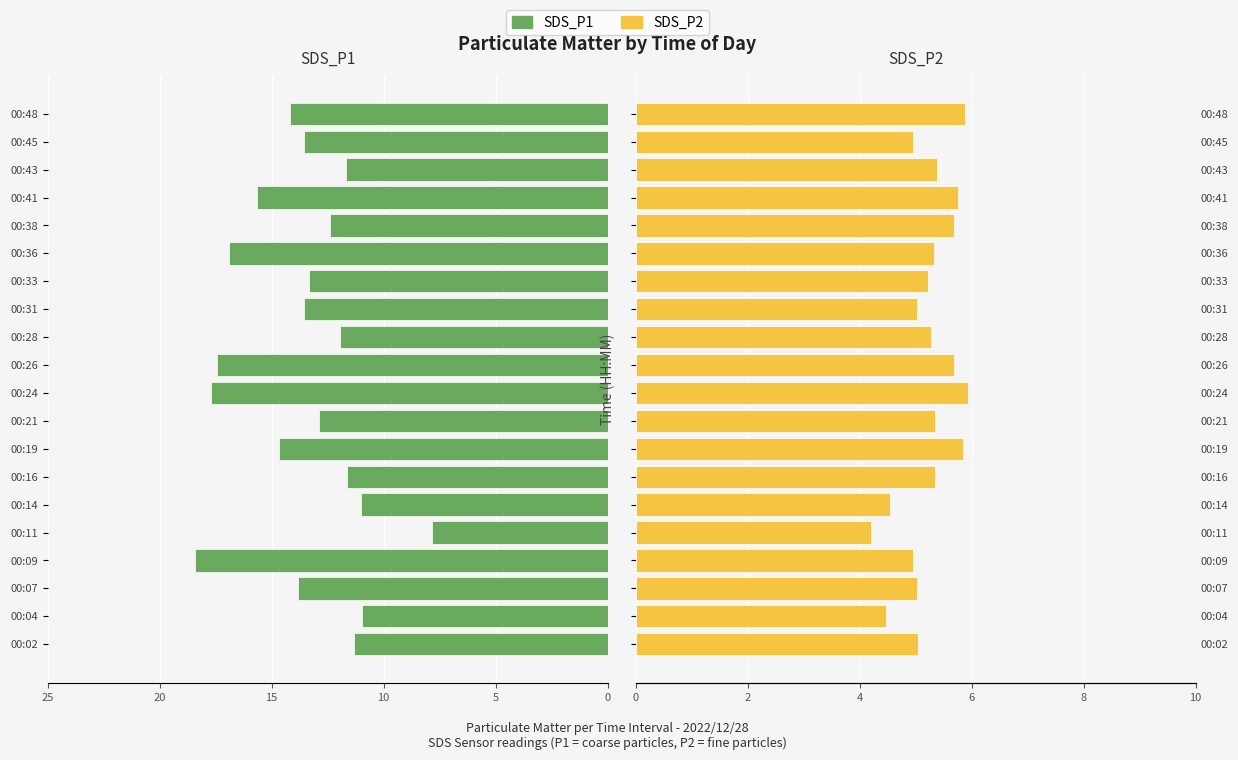

Between 6 and 15, which series saw the biggest shift?

SDS_P1